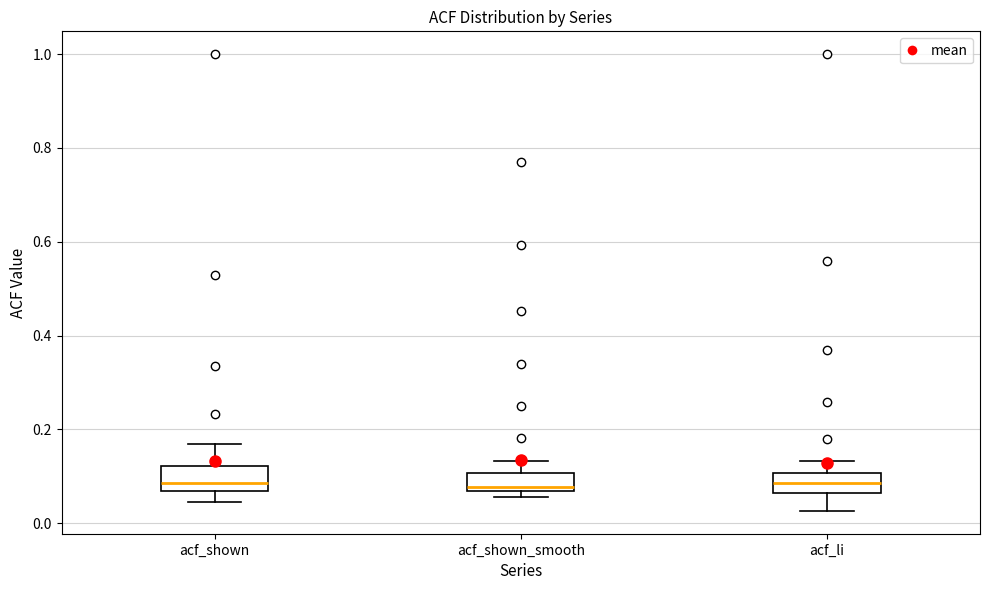

Reading left to right, transcribe this box plot: for each box, give where its median line is, the range the box spans, and where its two whiskers end, as read against the y-axis. The values are not printed on the chart, so give them approximately, as read against the axis.

acf_shown: median 0.08, box 0.06 to 0.12, whiskers 0.04 to 0.16
acf_shown_smooth: median 0.08, box 0.06 to 0.10, whiskers 0.06 (just below the box's lower edge) to 0.14
acf_li: median 0.08, box 0.06 to 0.10, whiskers 0.02 to 0.14